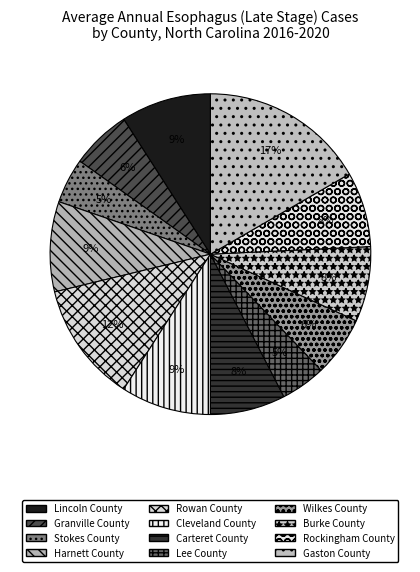

True or false: Cleveland County accounts for 1% of the total.

False